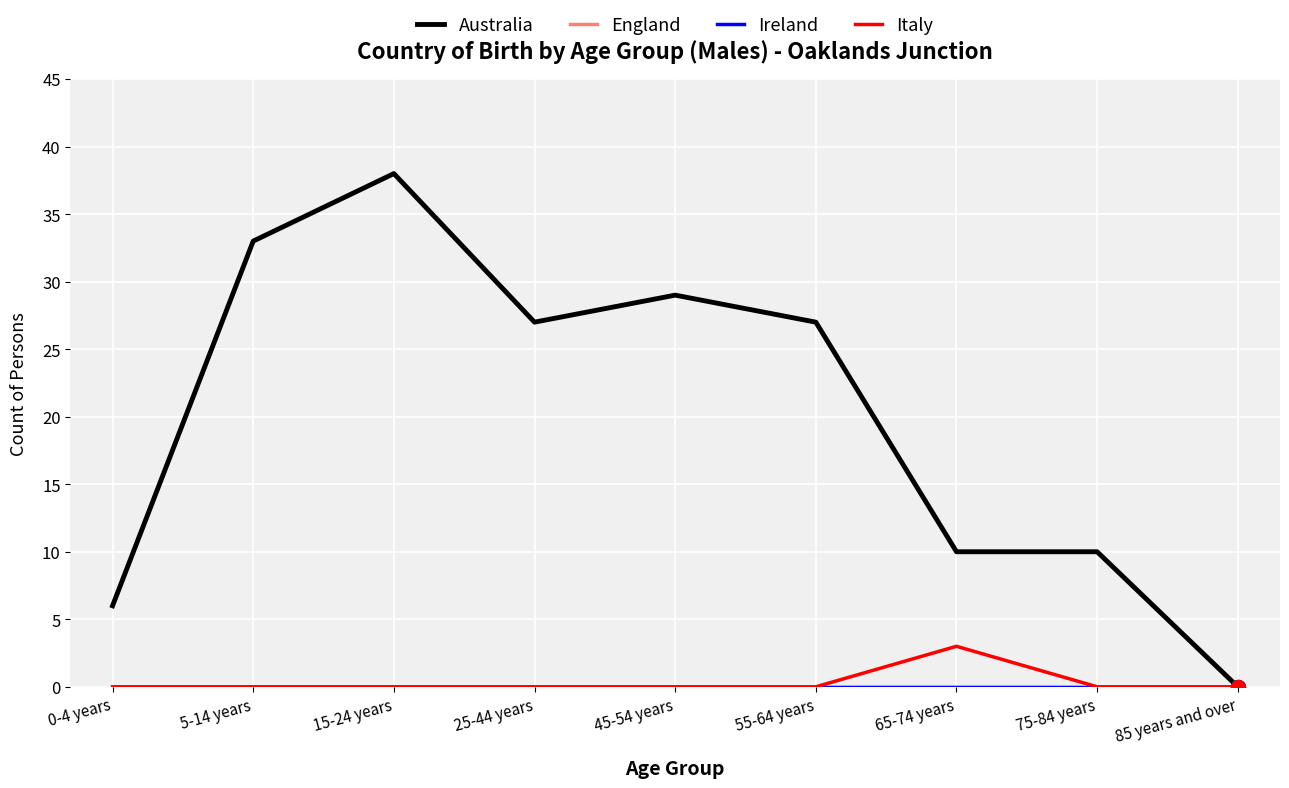

What position from the right is 5-14 years?

8